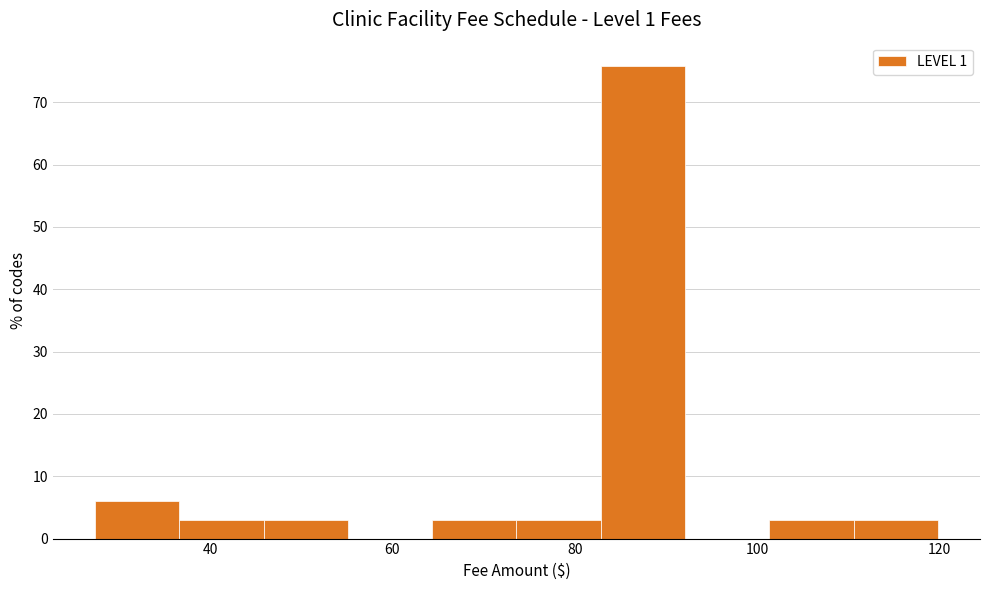

Reading left to right, transcribe this chart: for each bar, give the range it covers on the x-axis and its height. Neither the bar edges nor the heights are printed on the chart, so give them approximately, as read against the axes.

28 to 36: 6
36 to 46: 3
46 to 56: 3
56 to 64: 0
64 to 74: 3
74 to 82: 3
82 to 92: 76
92 to 102: 0
102 to 110: 3
110 to 120: 3